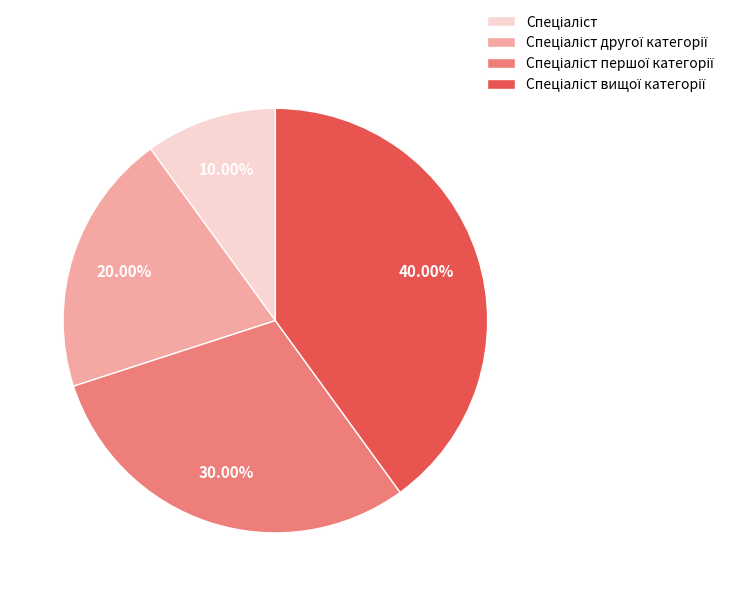

Does any single category account for the majority?

No